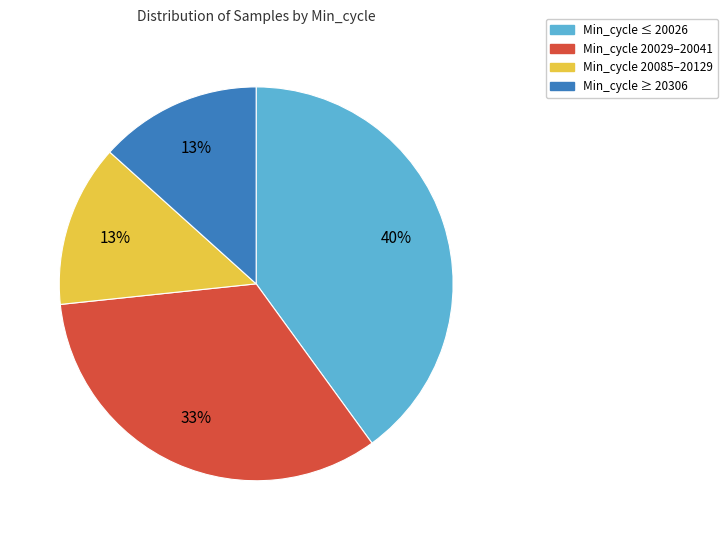

Does any single category account for the majority?

No